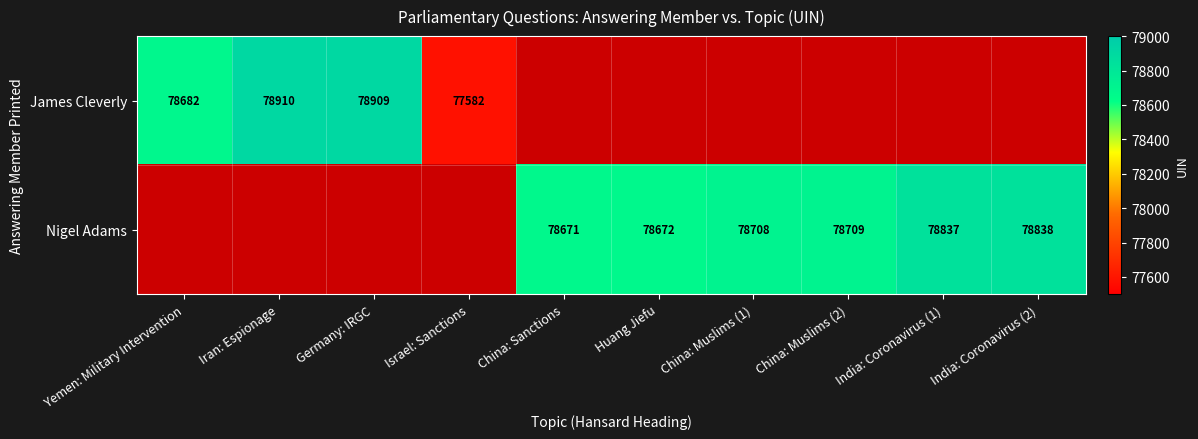

Is it true that James Cleverly equals 16220 at Israel: Sanctions?

False